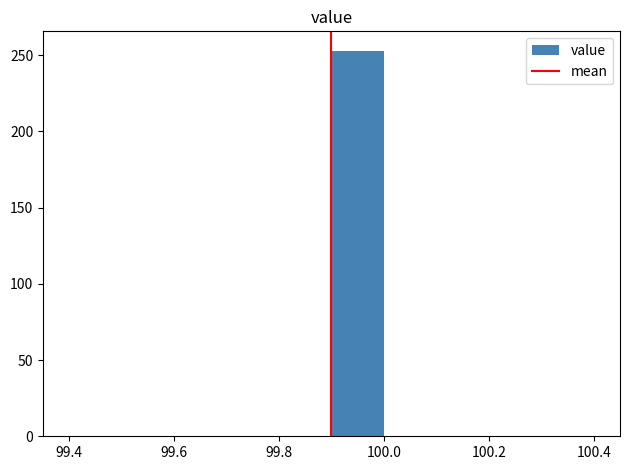

Reading left to right, list every bar in this chart as the range it spans on the x-axis followed by its height. The values are not printed on the chart, so give them approximately, as read against the axis.

99.4 to 99.5: 0
99.5 to 99.6: 0
99.6 to 99.7: 0
99.7 to 99.8: 0
99.8 to 99.9: 0
99.9 to 100.0: 255
100.0 to 100.1: 0
100.1 to 100.2: 0
100.2 to 100.3: 0
100.3 to 100.4: 0